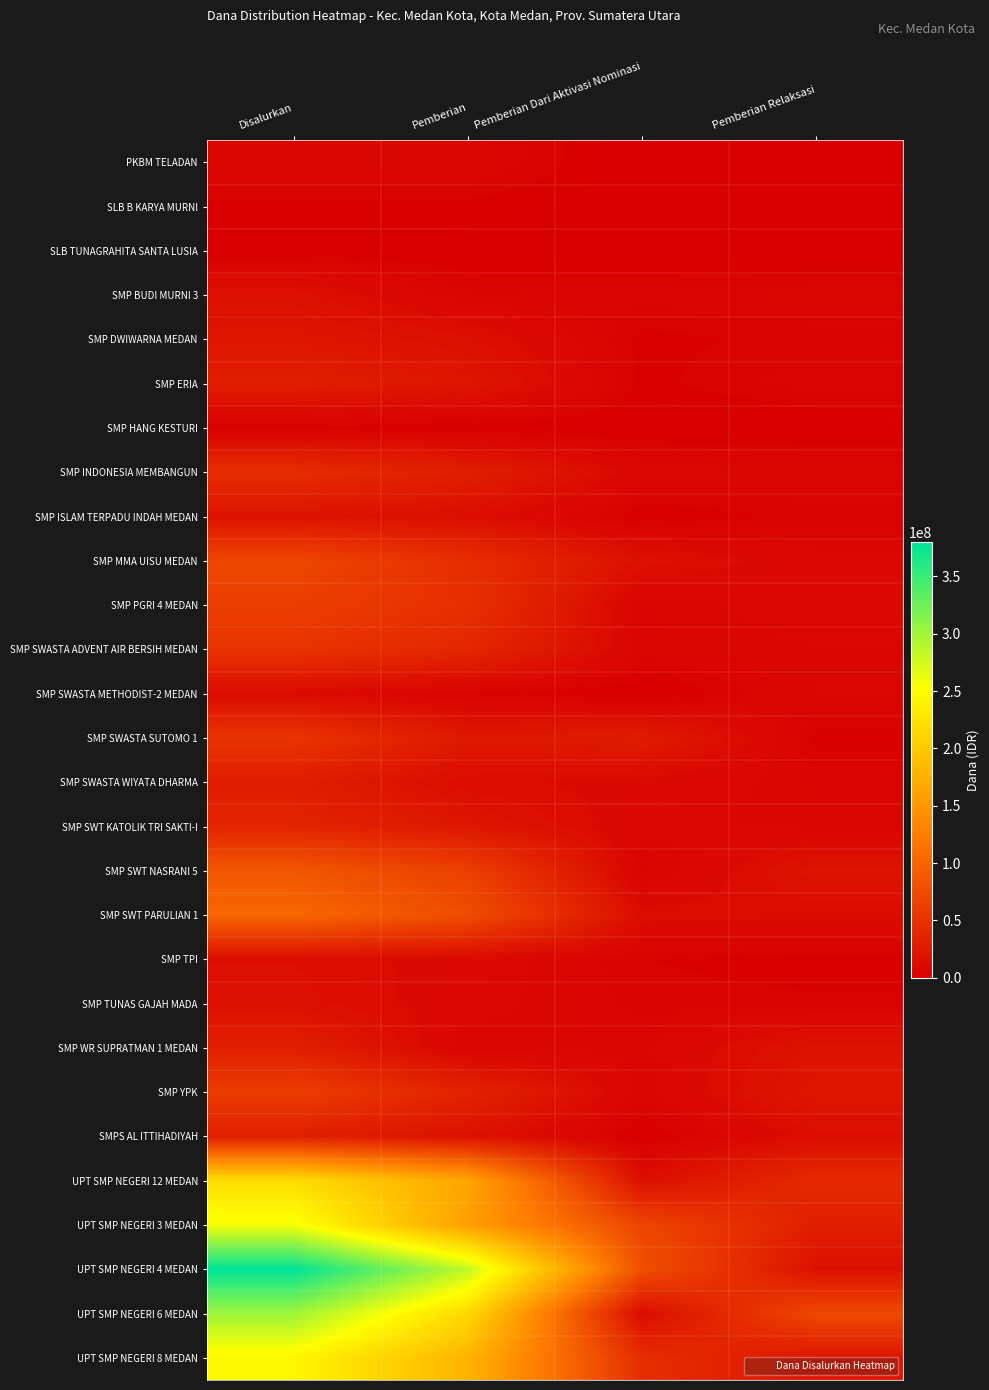

Which category has the lowest value across all series?

Pemberian Dari Aktivasi Nominasi